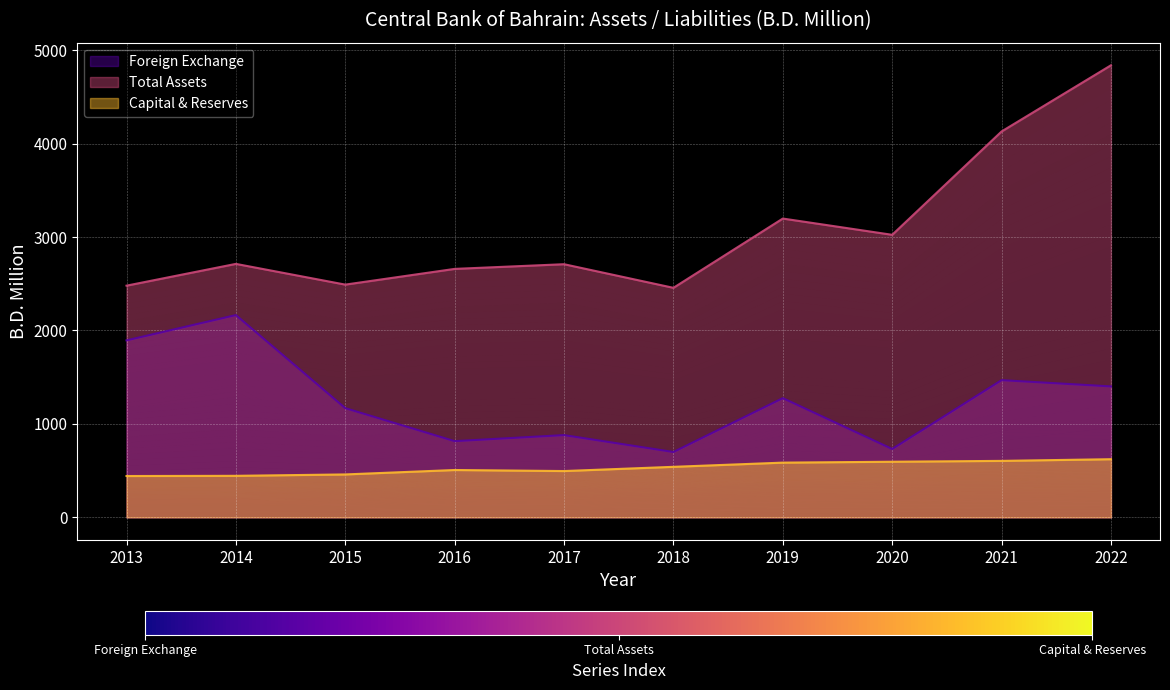

Where does the Total Assets series first go above 2712?

2014